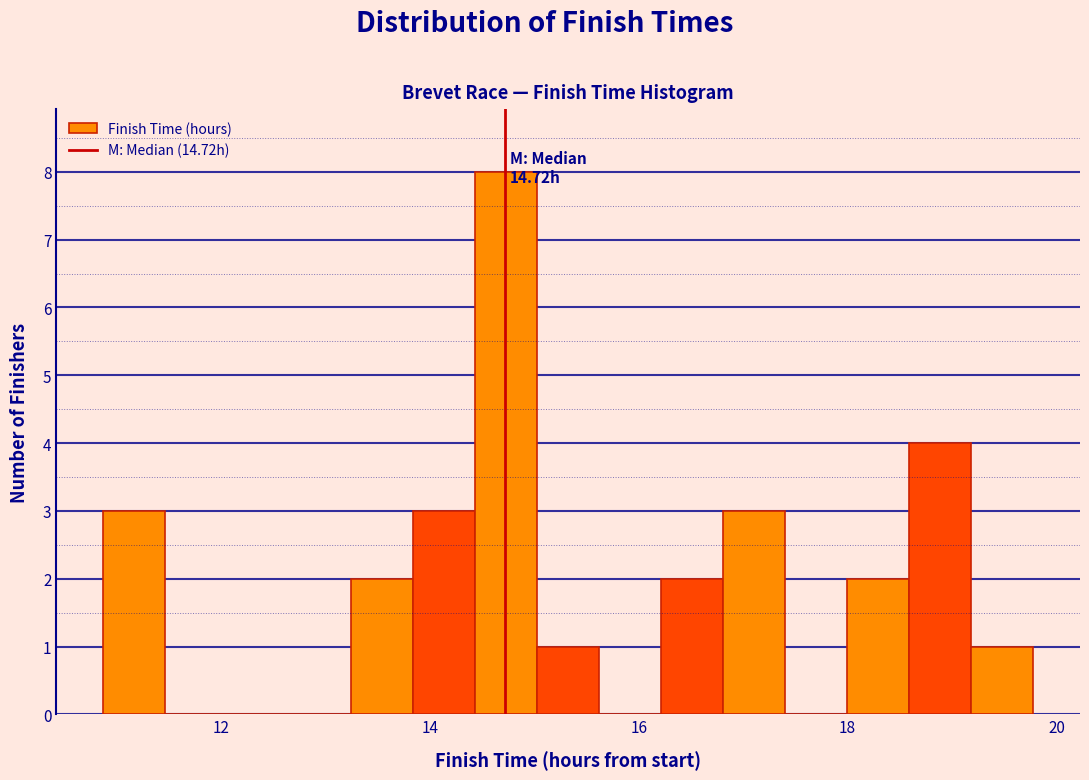

Around what value on the x-axis is the tallest bar? Give the approximate position of its centre, as read against the axis.

14.8